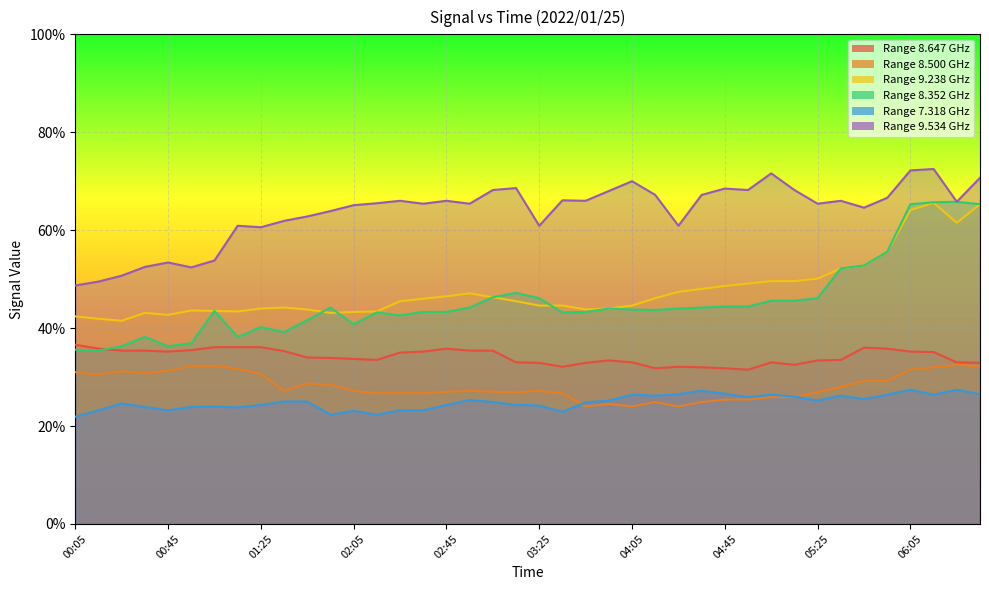

The value of 9.238 at 06:05 is 64.1. True or false?

True